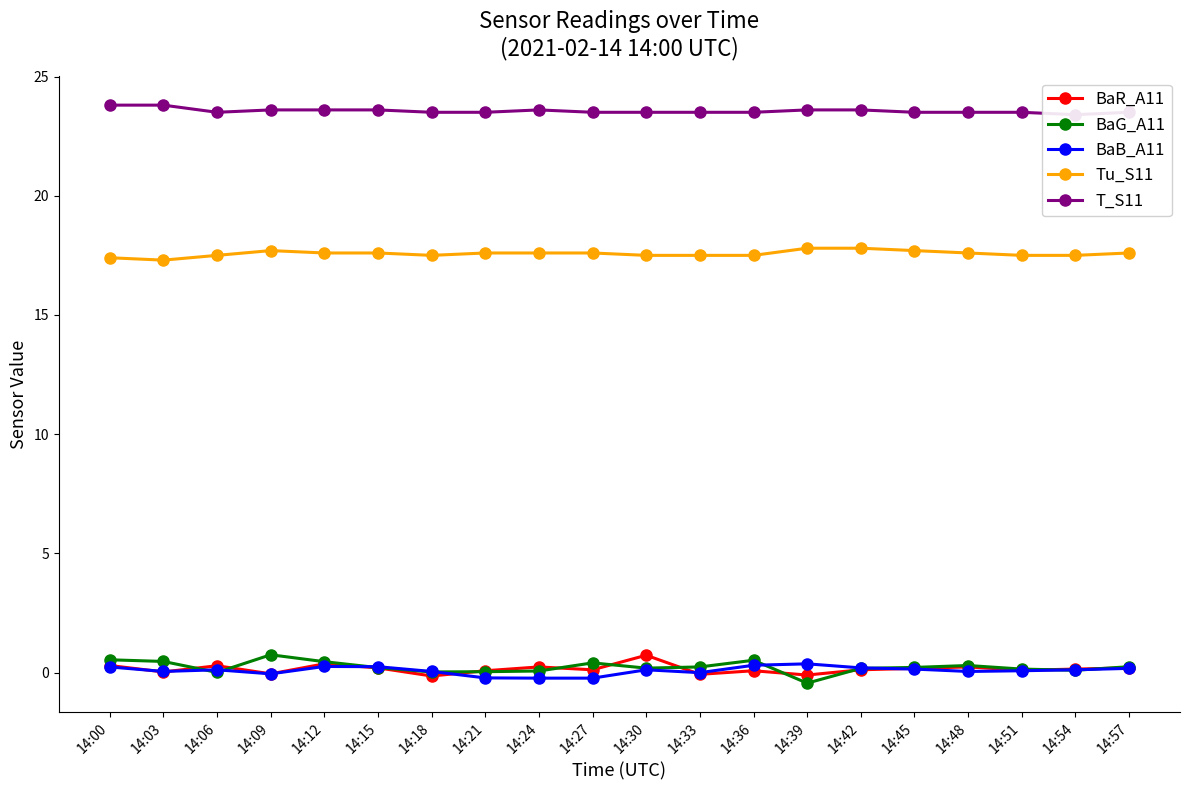

What is the value of the BaG_A11 point at the 5th from the left?

0.5